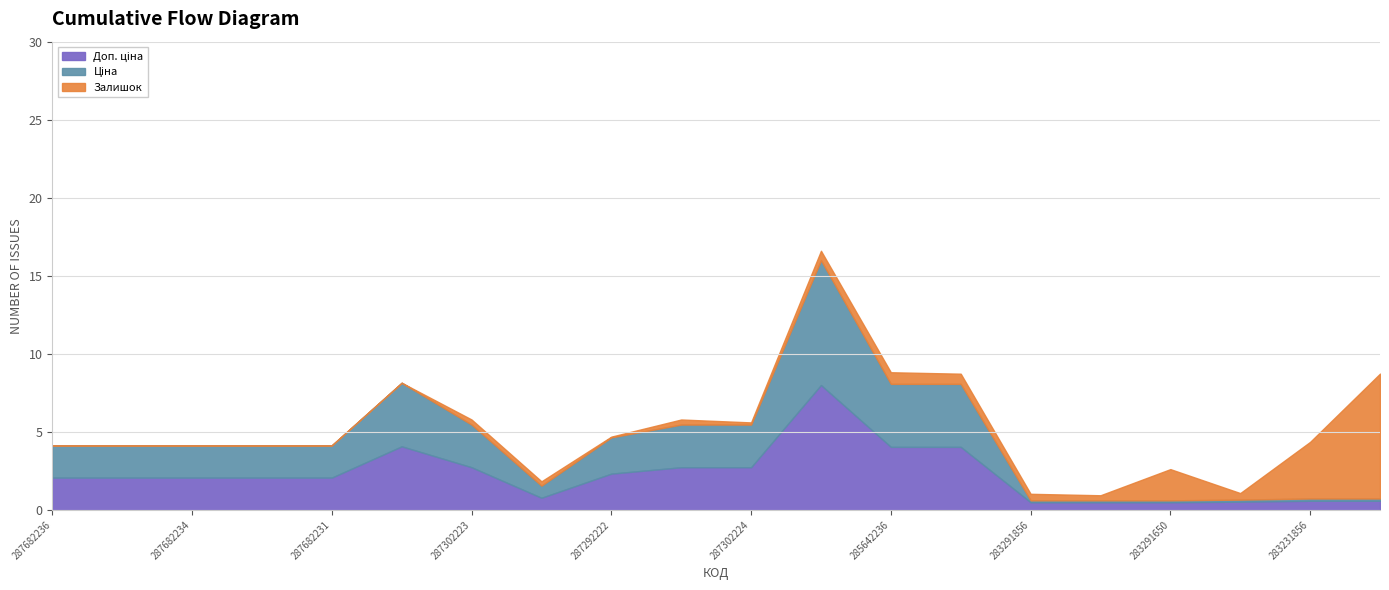

True or false: Ціна has a value of 4.6 at 287292222.

True